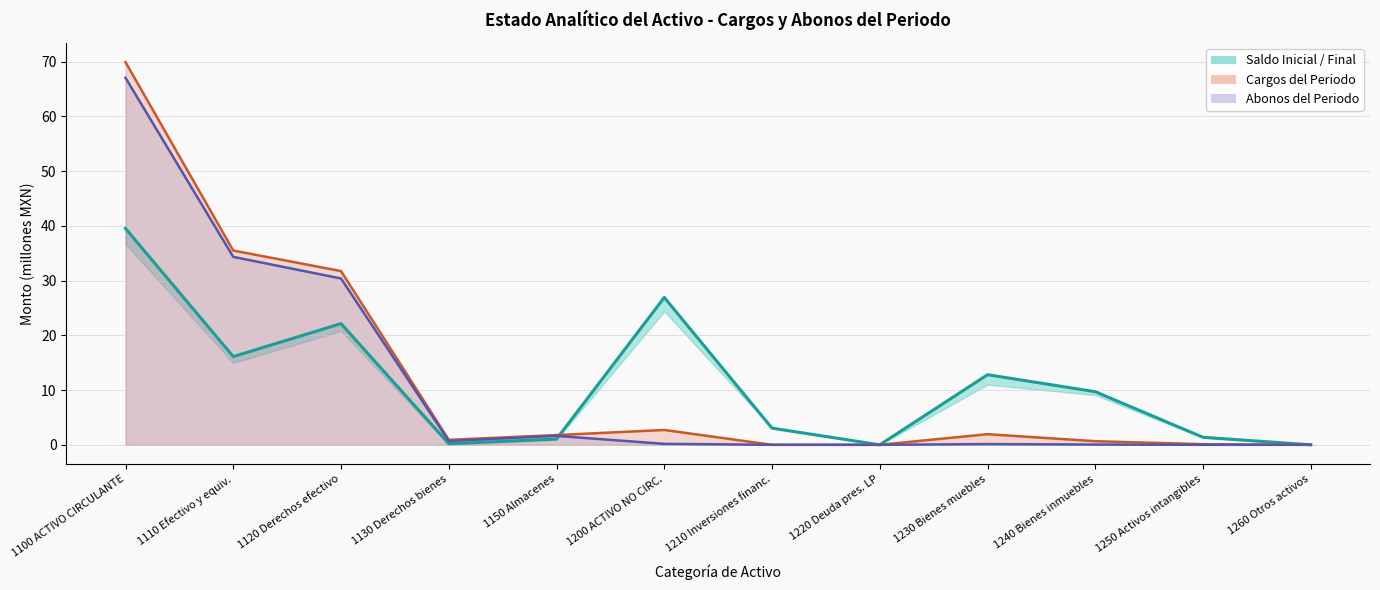

How many points are lower than both their immediate neighbors (excluding endpoints)?

3